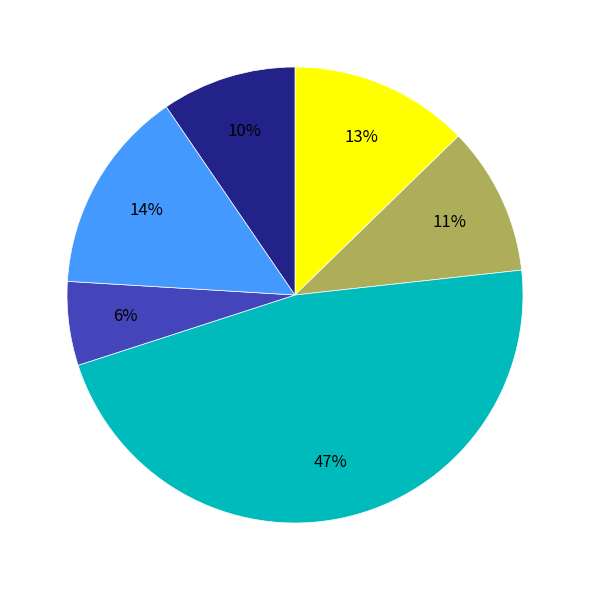

How many segments does this pie chart have?

6